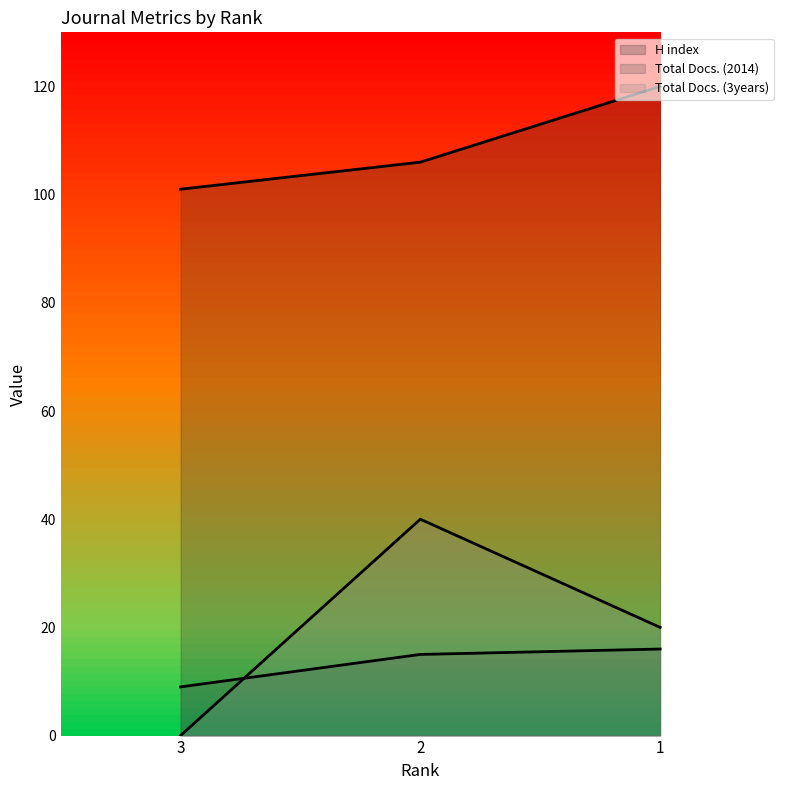

How many Total Docs. (3years) values are between 0 and 40?

3